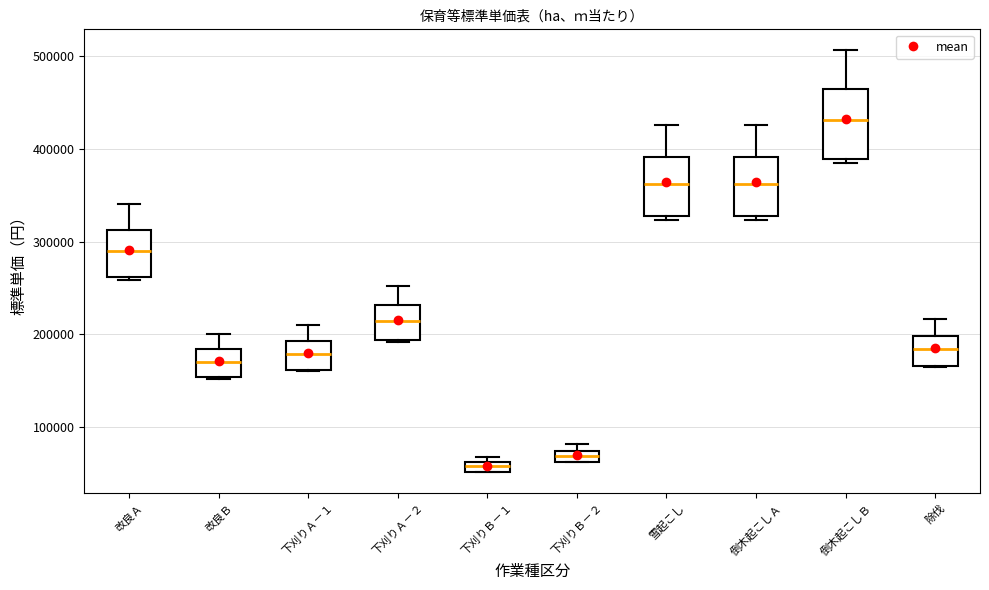

Which box is the tallest, from its lower edge to its upper edge?

倒木起こしＢ